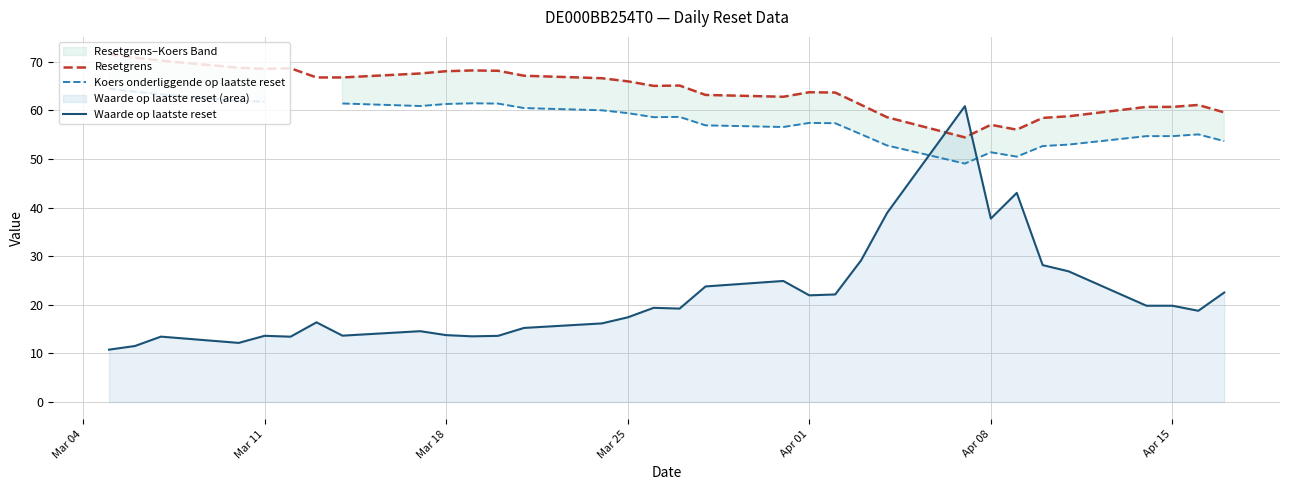

What is the highest value of the Waarde op laatste reset series?

60.9